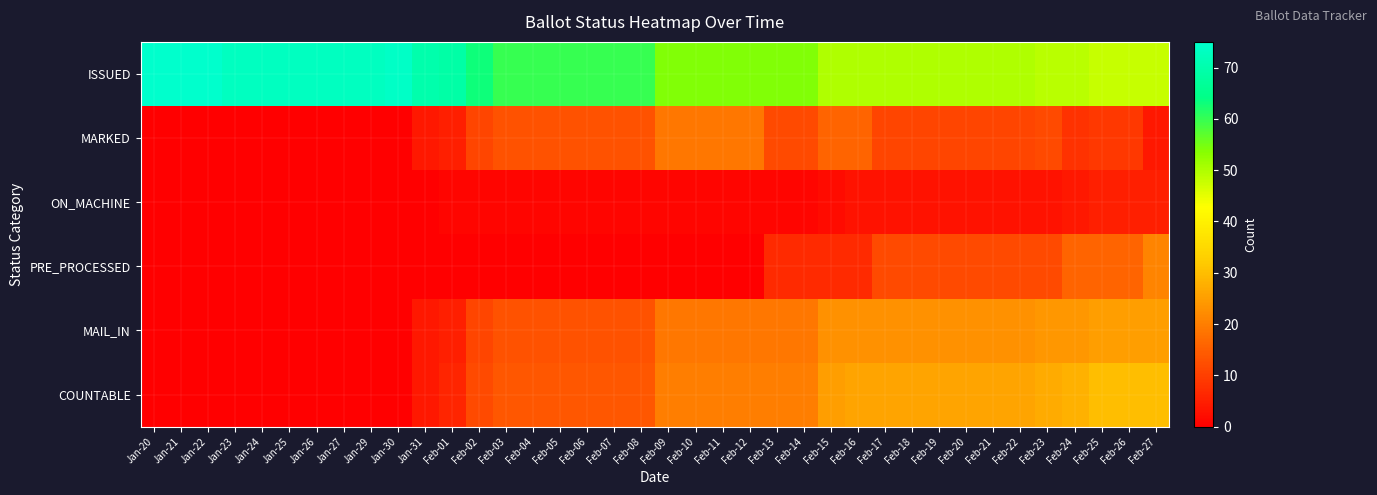

Reading left to right, what are all the values shown in this chart?

ISSUED: Jan-20=75	Jan-21=75	Jan-22=75	Jan-23=73	Jan-24=73	Jan-25=73	Jan-26=73	Jan-27=73	Jan-29=73	Jan-30=74	Jan-31=70	Feb-01=69	Feb-02=63	Feb-03=60	Feb-04=60	Feb-05=60	Feb-06=60	Feb-07=60	Feb-08=60	Feb-09=54	Feb-10=54	Feb-11=54	Feb-12=54	Feb-13=54	Feb-14=54	Feb-15=50	Feb-16=50	Feb-17=50	Feb-18=50	Feb-19=50	Feb-20=50	Feb-21=50	Feb-22=50	Feb-23=49	Feb-24=49	Feb-25=48	Feb-26=48	Feb-27=48
MARKED: Jan-20=0	Jan-21=0	Jan-22=0	Jan-23=0	Jan-24=0	Jan-25=0	Jan-26=0	Jan-27=0	Jan-29=0	Jan-30=0	Jan-31=4	Feb-01=5	Feb-02=11	Feb-03=13	Feb-04=13	Feb-05=13	Feb-06=13	Feb-07=13	Feb-08=13	Feb-09=19	Feb-10=19	Feb-11=19	Feb-12=19	Feb-13=12	Feb-14=12	Feb-15=16	Feb-16=16	Feb-17=11	Feb-18=11	Feb-19=11	Feb-20=11	Feb-21=11	Feb-22=11	Feb-23=12	Feb-24=8	Feb-25=9	Feb-26=9	Feb-27=4
ON_MACHINE: Jan-20=0	Jan-21=0	Jan-22=0	Jan-23=0	Jan-24=0	Jan-25=0	Jan-26=0	Jan-27=0	Jan-29=0	Jan-30=0	Jan-31=0	Feb-01=1	Feb-02=1	Feb-03=1	Feb-04=1	Feb-05=1	Feb-06=1	Feb-07=1	Feb-08=1	Feb-09=1	Feb-10=1	Feb-11=1	Feb-12=1	Feb-13=1	Feb-14=1	Feb-15=2	Feb-16=3	Feb-17=3	Feb-18=3	Feb-19=3	Feb-20=3	Feb-21=3	Feb-22=3	Feb-23=3	Feb-24=4	Feb-25=5	Feb-26=5	Feb-27=5
PRE_PROCESSED: Jan-20=0	Jan-21=0	Jan-22=0	Jan-23=0	Jan-24=0	Jan-25=0	Jan-26=0	Jan-27=0	Jan-29=0	Jan-30=0	Jan-31=0	Feb-01=0	Feb-02=0	Feb-03=0	Feb-04=0	Feb-05=0	Feb-06=0	Feb-07=0	Feb-08=0	Feb-09=0	Feb-10=0	Feb-11=0	Feb-12=0	Feb-13=7	Feb-14=7	Feb-15=7	Feb-16=7	Feb-17=12	Feb-18=12	Feb-19=12	Feb-20=12	Feb-21=12	Feb-22=12	Feb-23=12	Feb-24=16	Feb-25=16	Feb-26=16	Feb-27=21
MAIL_IN: Jan-20=0	Jan-21=0	Jan-22=0	Jan-23=0	Jan-24=0	Jan-25=0	Jan-26=0	Jan-27=0	Jan-29=0	Jan-30=0	Jan-31=4	Feb-01=5	Feb-02=11	Feb-03=13	Feb-04=13	Feb-05=13	Feb-06=13	Feb-07=13	Feb-08=13	Feb-09=19	Feb-10=19	Feb-11=19	Feb-12=19	Feb-13=19	Feb-14=19	Feb-15=23	Feb-16=23	Feb-17=23	Feb-18=23	Feb-19=23	Feb-20=23	Feb-21=23	Feb-22=23	Feb-23=24	Feb-24=24	Feb-25=25	Feb-26=25	Feb-27=25
COUNTABLE: Jan-20=0	Jan-21=0	Jan-22=0	Jan-23=0	Jan-24=0	Jan-25=0	Jan-26=0	Jan-27=0	Jan-29=0	Jan-30=0	Jan-31=4	Feb-01=6	Feb-02=12	Feb-03=14	Feb-04=14	Feb-05=14	Feb-06=14	Feb-07=14	Feb-08=14	Feb-09=20	Feb-10=20	Feb-11=20	Feb-12=20	Feb-13=20	Feb-14=20	Feb-15=25	Feb-16=26	Feb-17=26	Feb-18=26	Feb-19=26	Feb-20=26	Feb-21=26	Feb-22=26	Feb-23=27	Feb-24=28	Feb-25=30	Feb-26=30	Feb-27=30